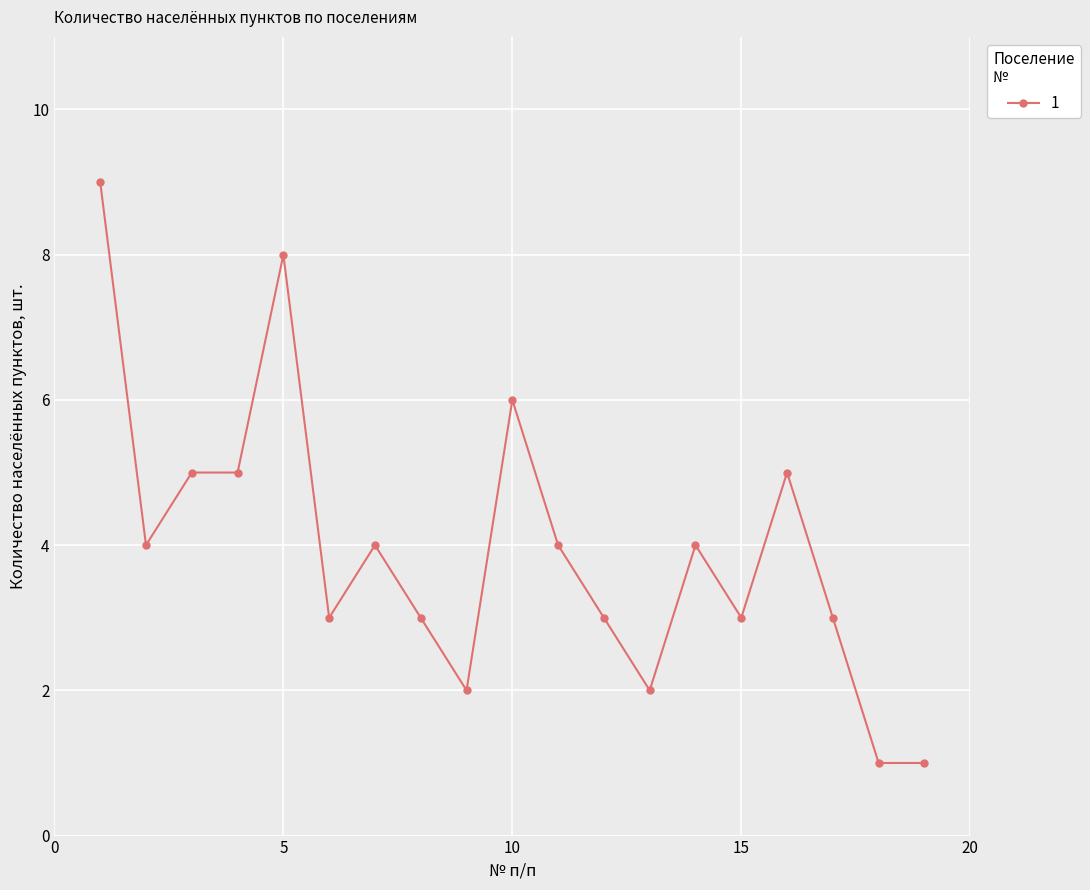

What is the value of the 17th point from the left?

3